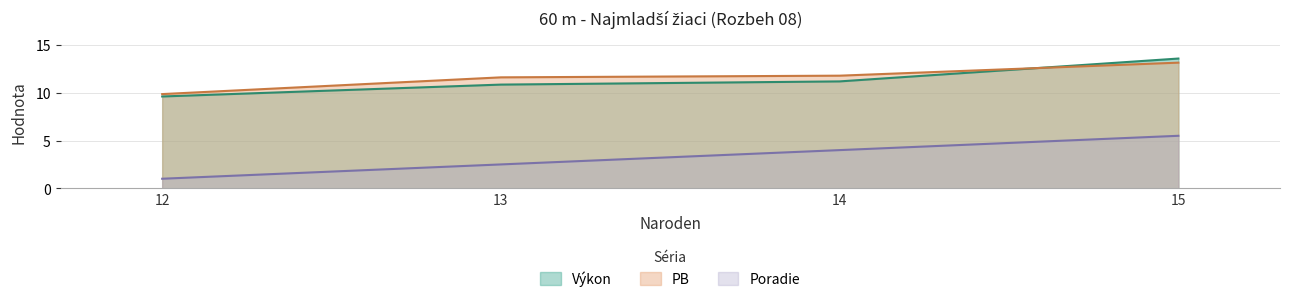

What is the sum of the Výkon values at 15 and 15?

27.2